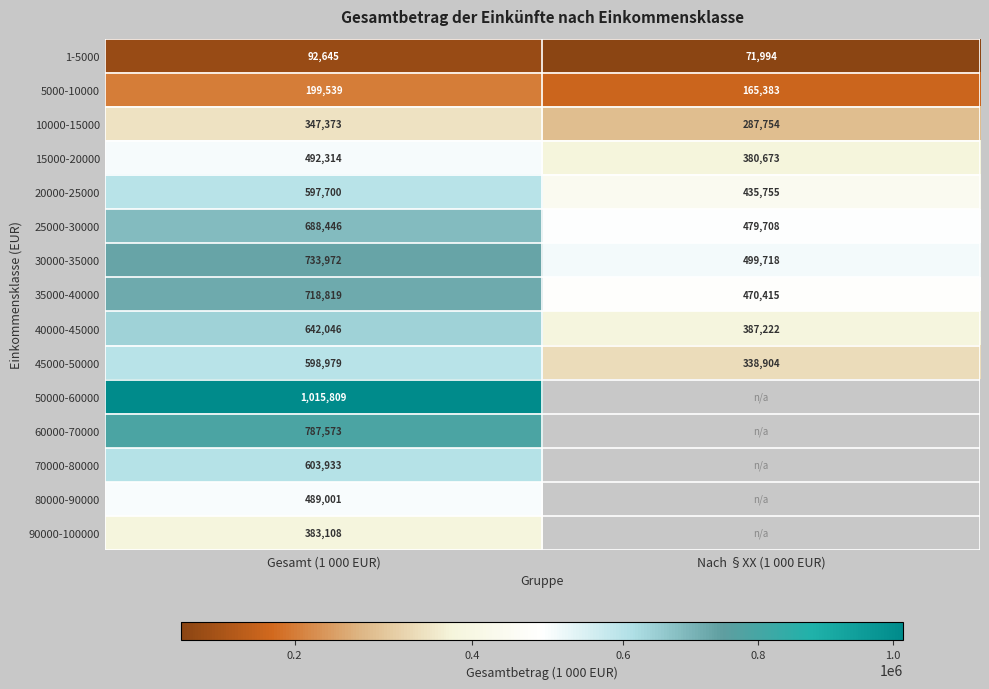

What is the spread (max minus min) of values at Gesamt (1 000 EUR)?

923164